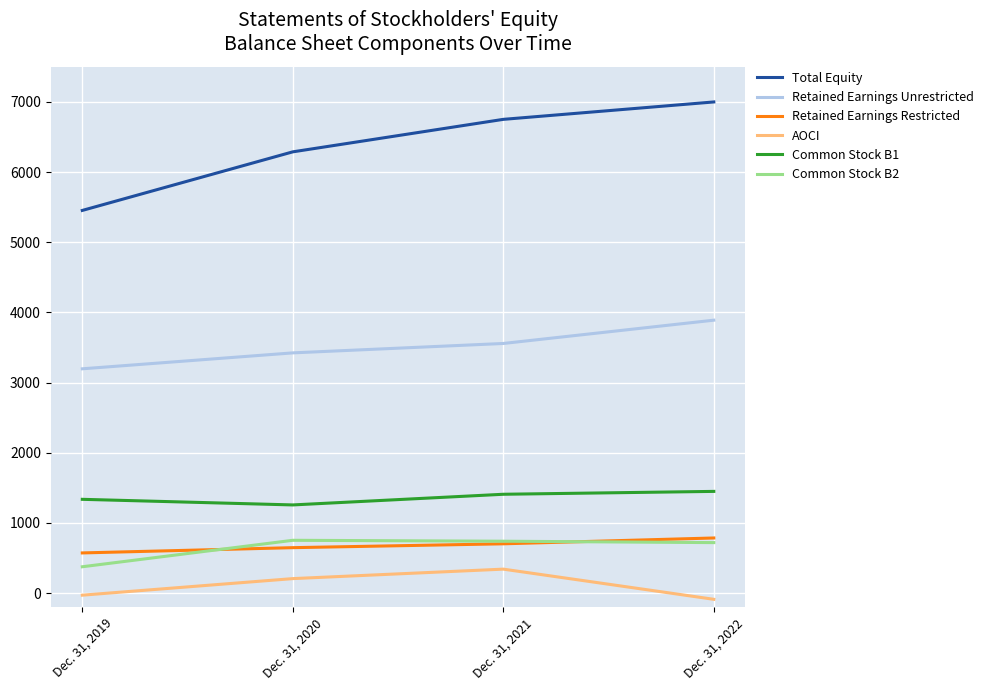

Between Dec. 31, 2019 and Dec. 31, 2021, which series saw the biggest shift?

Total Equity